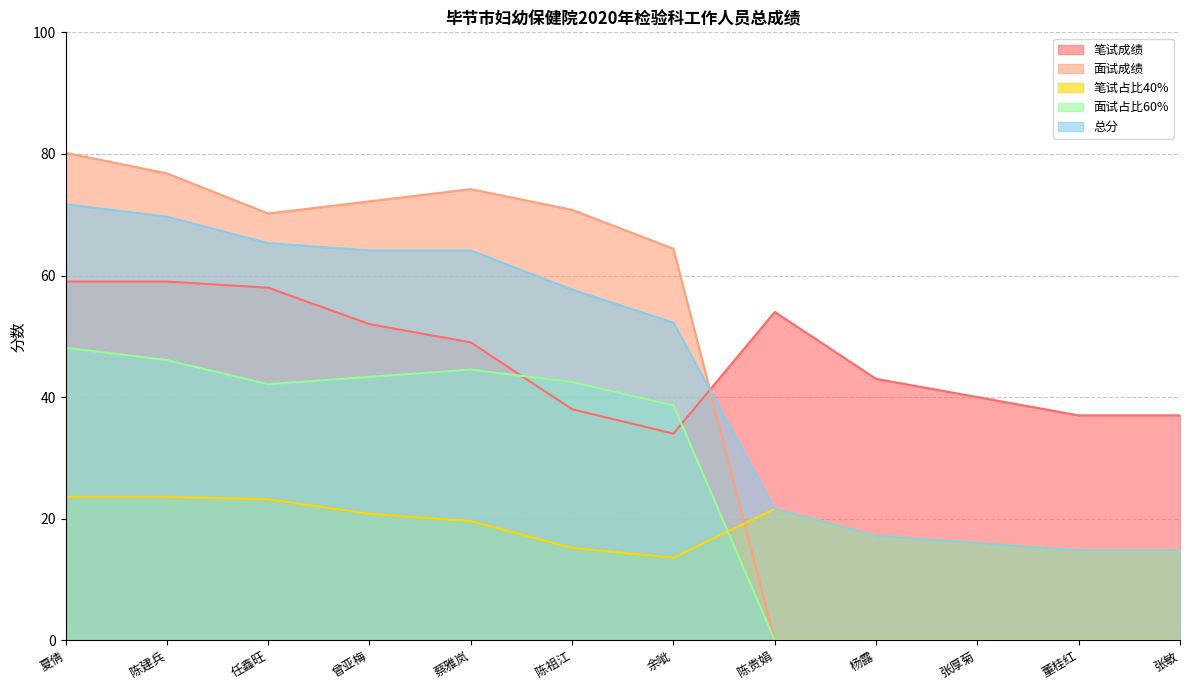

Reading right to left, transcribe all the data shown in this chart.

笔试成绩: 张敏=37.0	董桂红=37.0	张厚菊=40.0	杨露=43.0	陈贵娟=54.0	余呲=34.0	陈祖江=38.0	蔡雅岚=49.0	曾亚梅=52.0	任鑫旺=58.0	陈建兵=59.0	夏倩=59.0
面试成绩: 张敏=0.0	董桂红=0.0	张厚菊=0.0	杨露=0.0	陈贵娟=0.0	余呲=64.4	陈祖江=70.8	蔡雅岚=74.2	曾亚梅=72.2	任鑫旺=70.2	陈建兵=76.8	夏倩=80.2
笔试占比40%: 张敏=14.8	董桂红=14.8	张厚菊=16.0	杨露=17.2	陈贵娟=21.6	余呲=13.6	陈祖江=15.2	蔡雅岚=19.6	曾亚梅=20.8	任鑫旺=23.2	陈建兵=23.6	夏倩=23.6
面试占比60%: 张敏=0.0	董桂红=0.0	张厚菊=0.0	杨露=0.0	陈贵娟=0.0	余呲=38.6	陈祖江=42.5	蔡雅岚=44.5	曾亚梅=43.3	任鑫旺=42.1	陈建兵=46.1	夏倩=48.1
总分: 张敏=14.8	董桂红=14.8	张厚菊=16.0	杨露=17.2	陈贵娟=21.6	余呲=52.2	陈祖江=57.7	蔡雅岚=64.1	曾亚梅=64.1	任鑫旺=65.3	陈建兵=69.7	夏倩=71.7